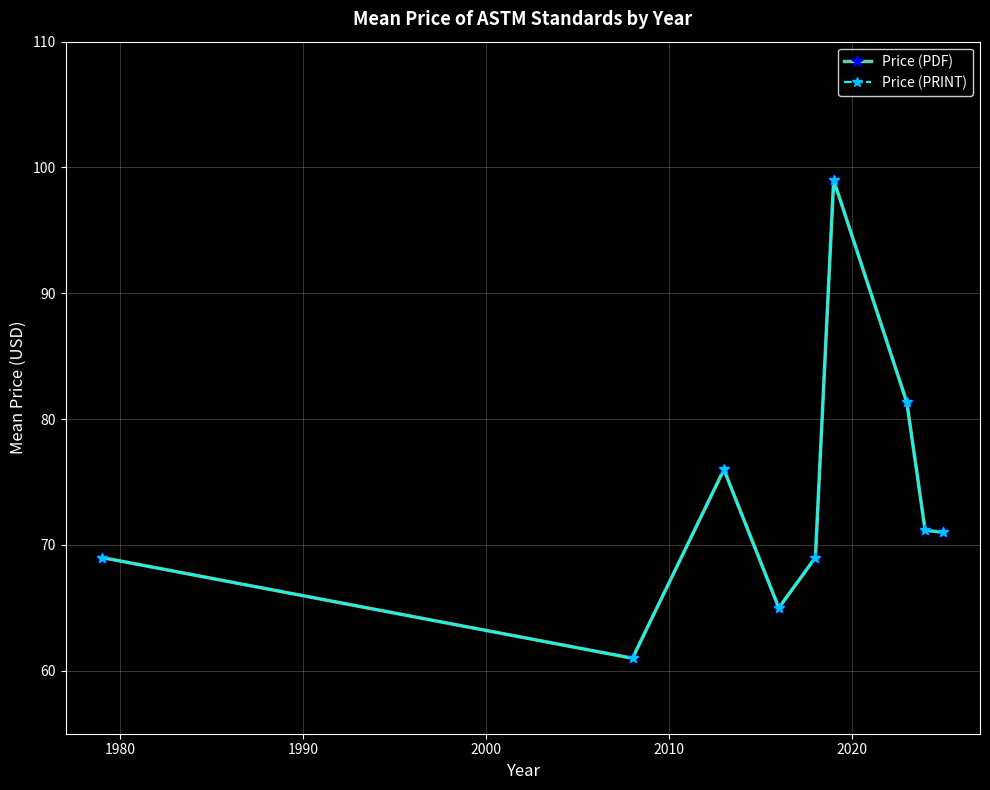

What is the difference between the maximum and minimum values in the Price (PRINT) series?

38.0